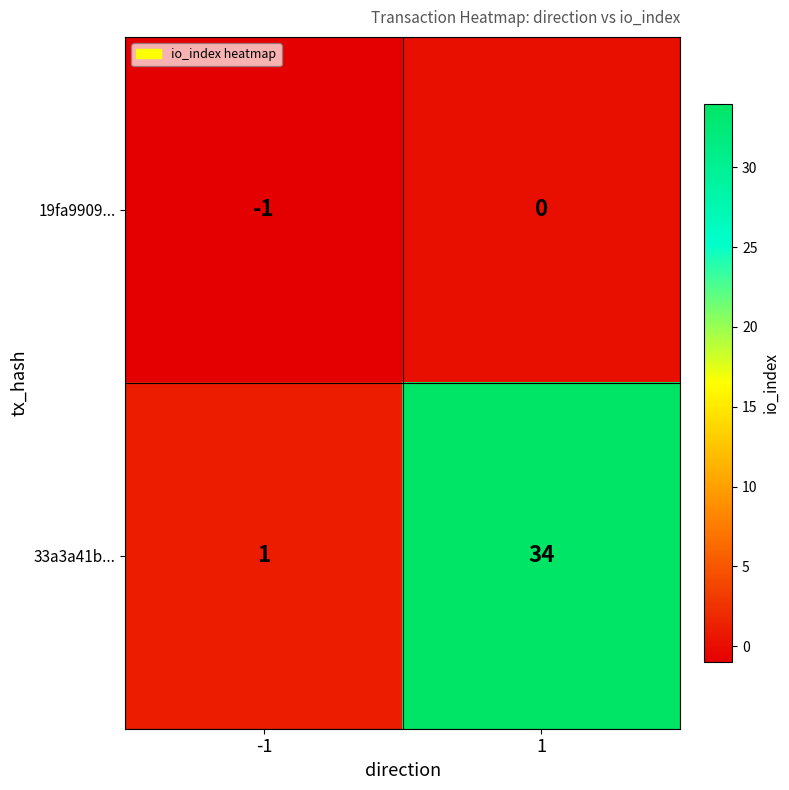

What is the difference between the maximum and minimum values in the 33a3a41b... series?

33